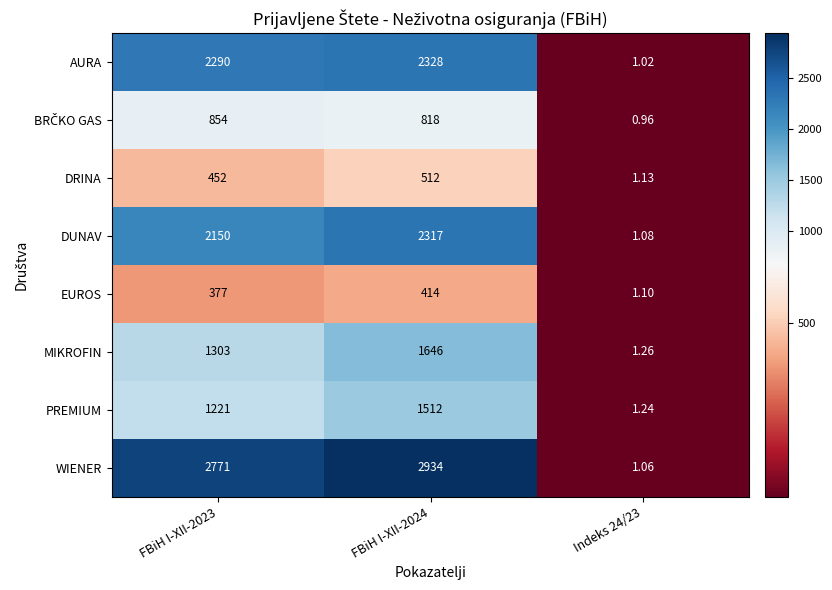

Which series has the largest total across all categories?

WIENER